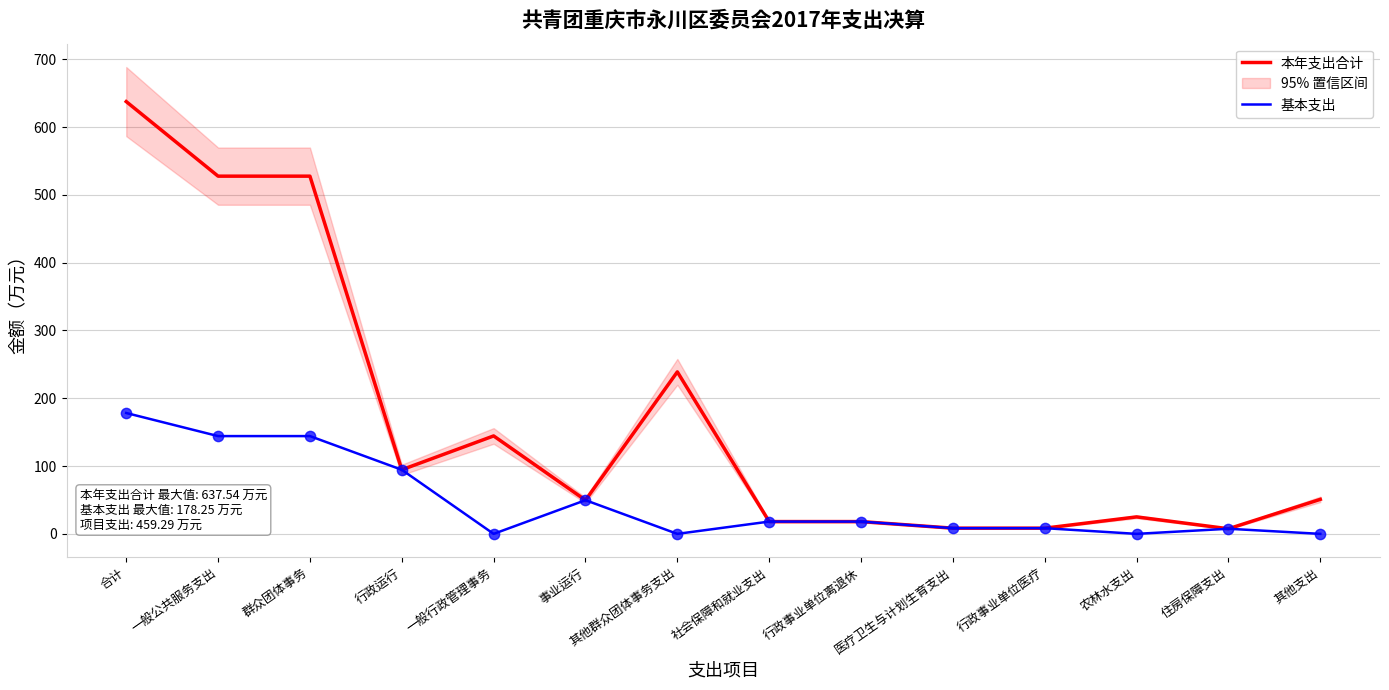

At which category is the sum across all series the highest?

合计